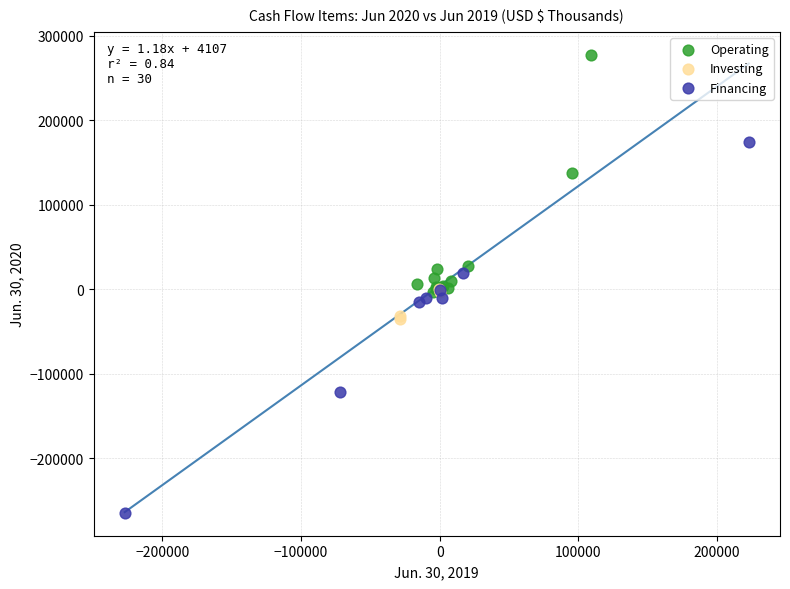

What are all the series names shown in the legend?

Operating, Investing, Financing